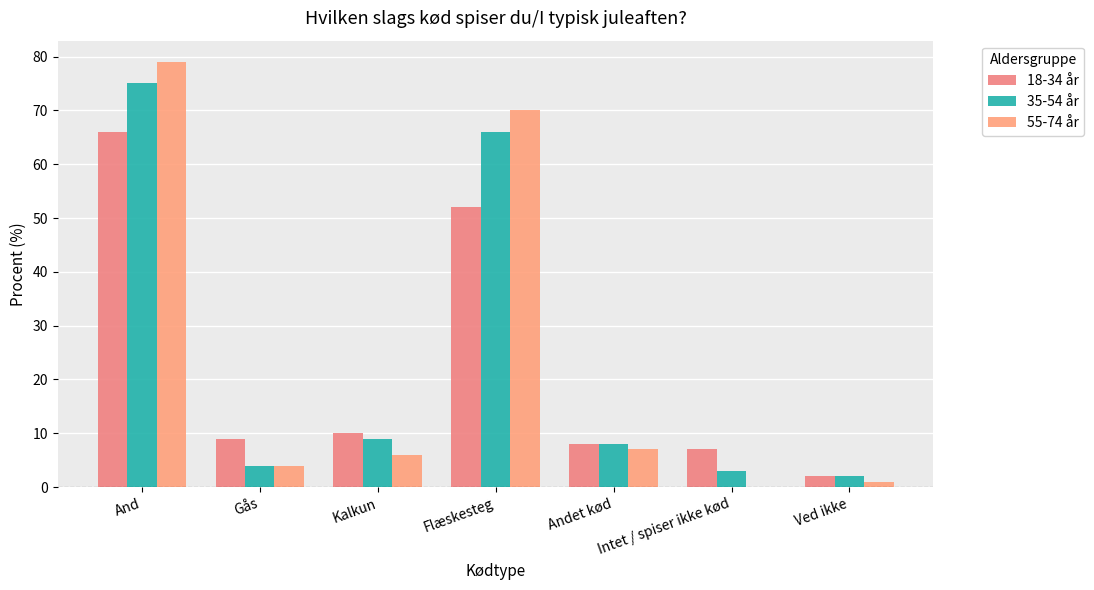

At which category is the sum across all series the highest?

And